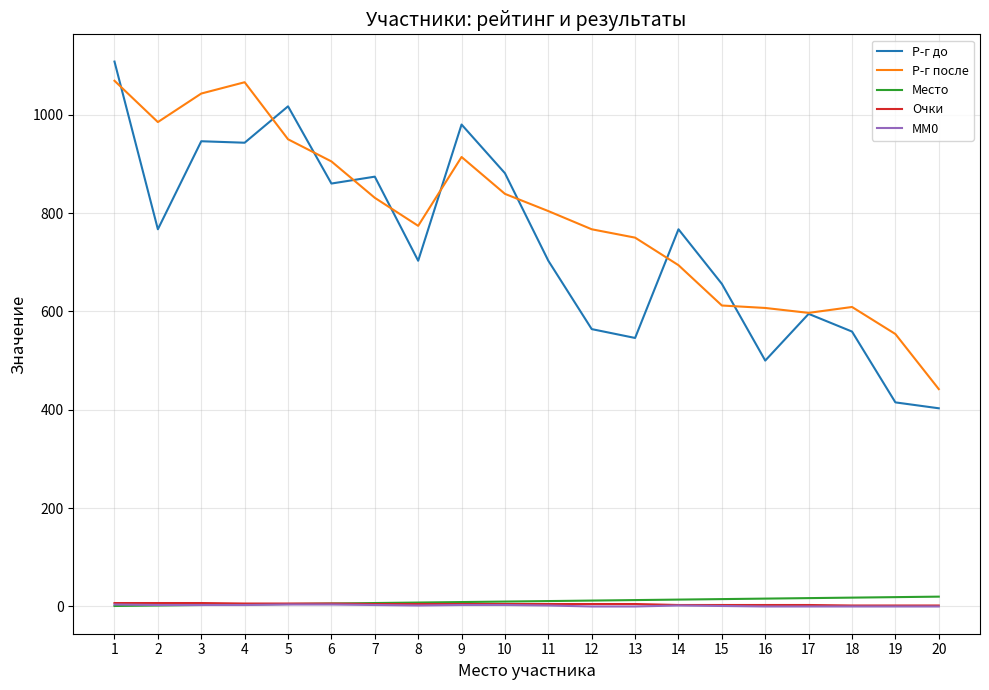

Is this an area chart (filled region under the line)?

No